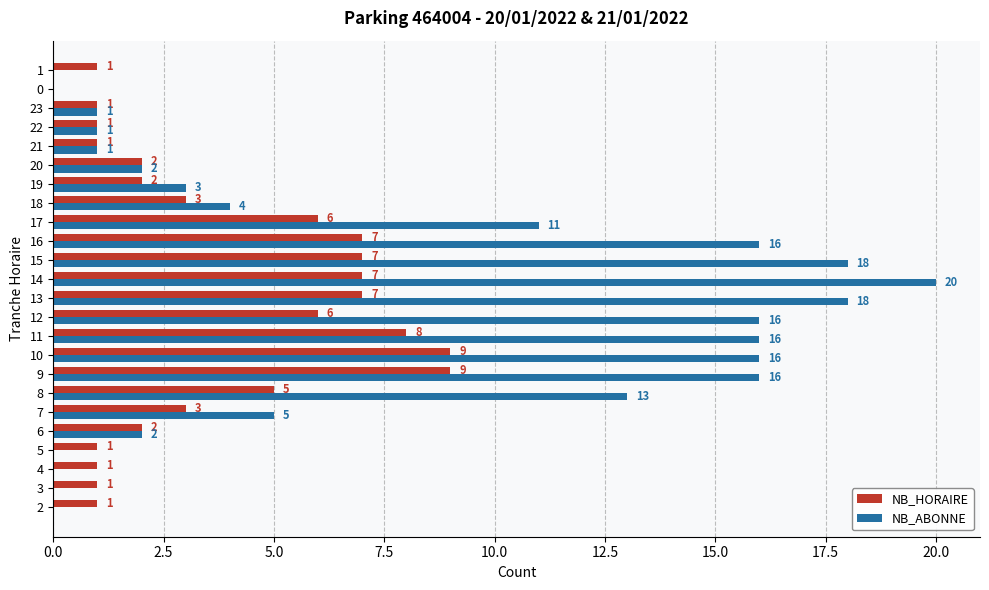

Is it true that NB_ABONNE equals 18 at 13?

True